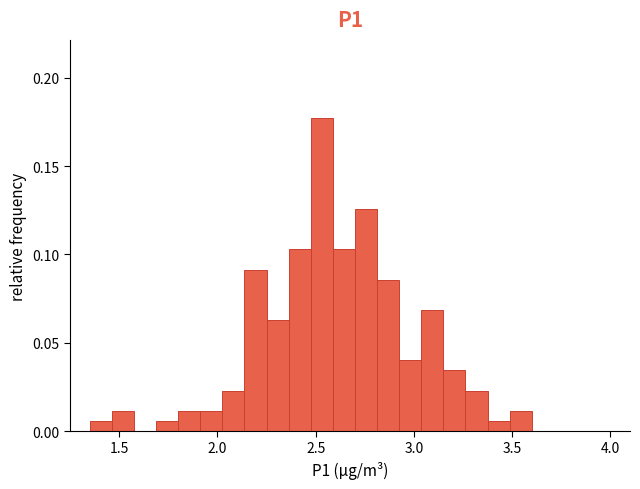

Read against the x-axis, roughly where is the centre of the tallest bar?

2.55